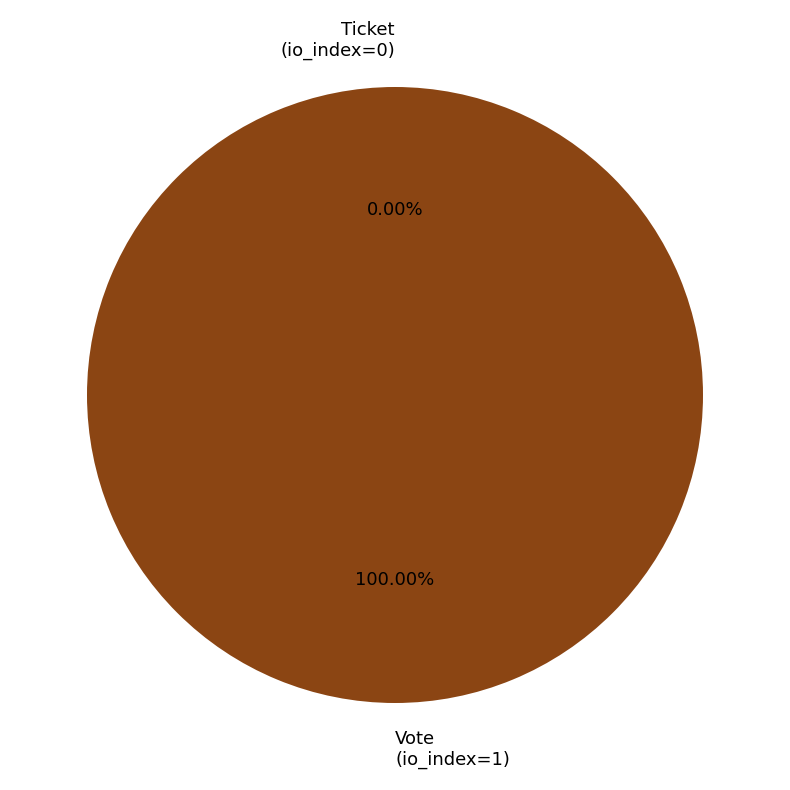

Is Ticket
(io_index=0) the majority of the pie?

No